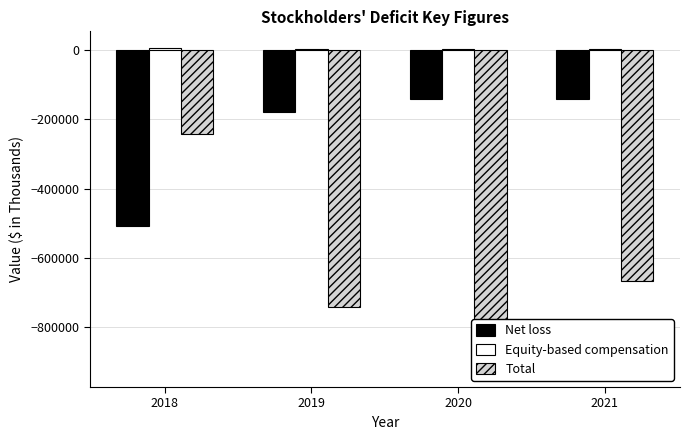

Reading right to left, what are all the values shown in this chart?

Net loss: -142390	-142390	-178530	-509116
Equity-based compensation: 3940	3940	2846	7829
Total: -666772	-926532	-743040	-241259